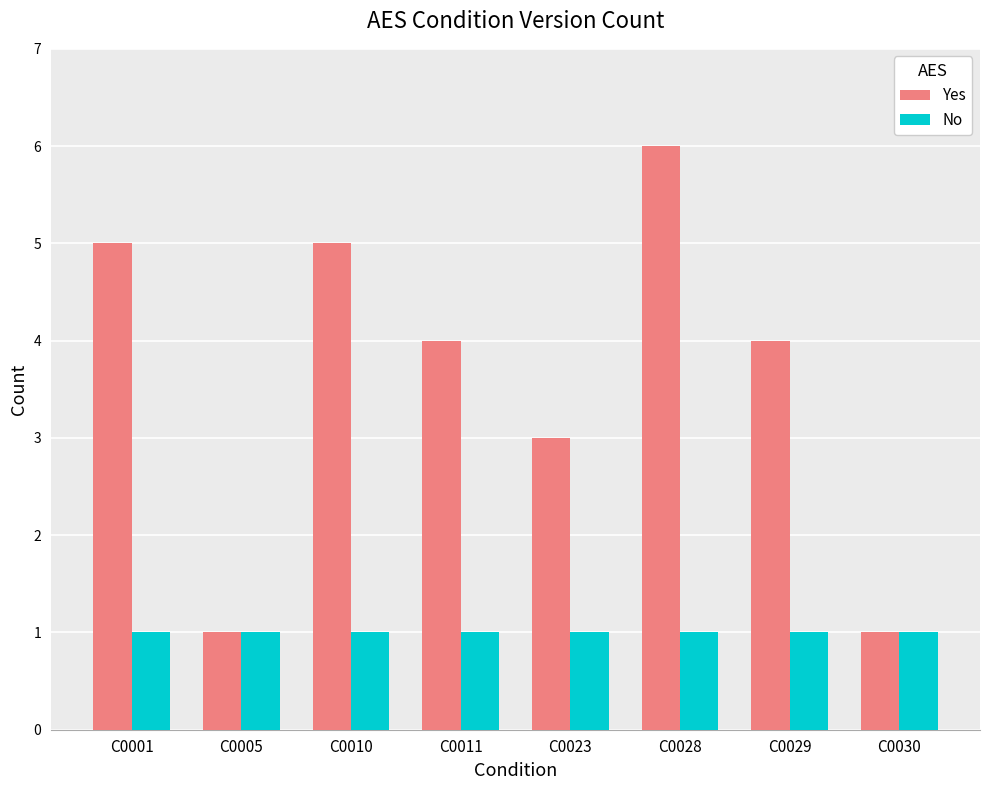

What is the difference between the maximum and second lowest values in the Yes series?

5